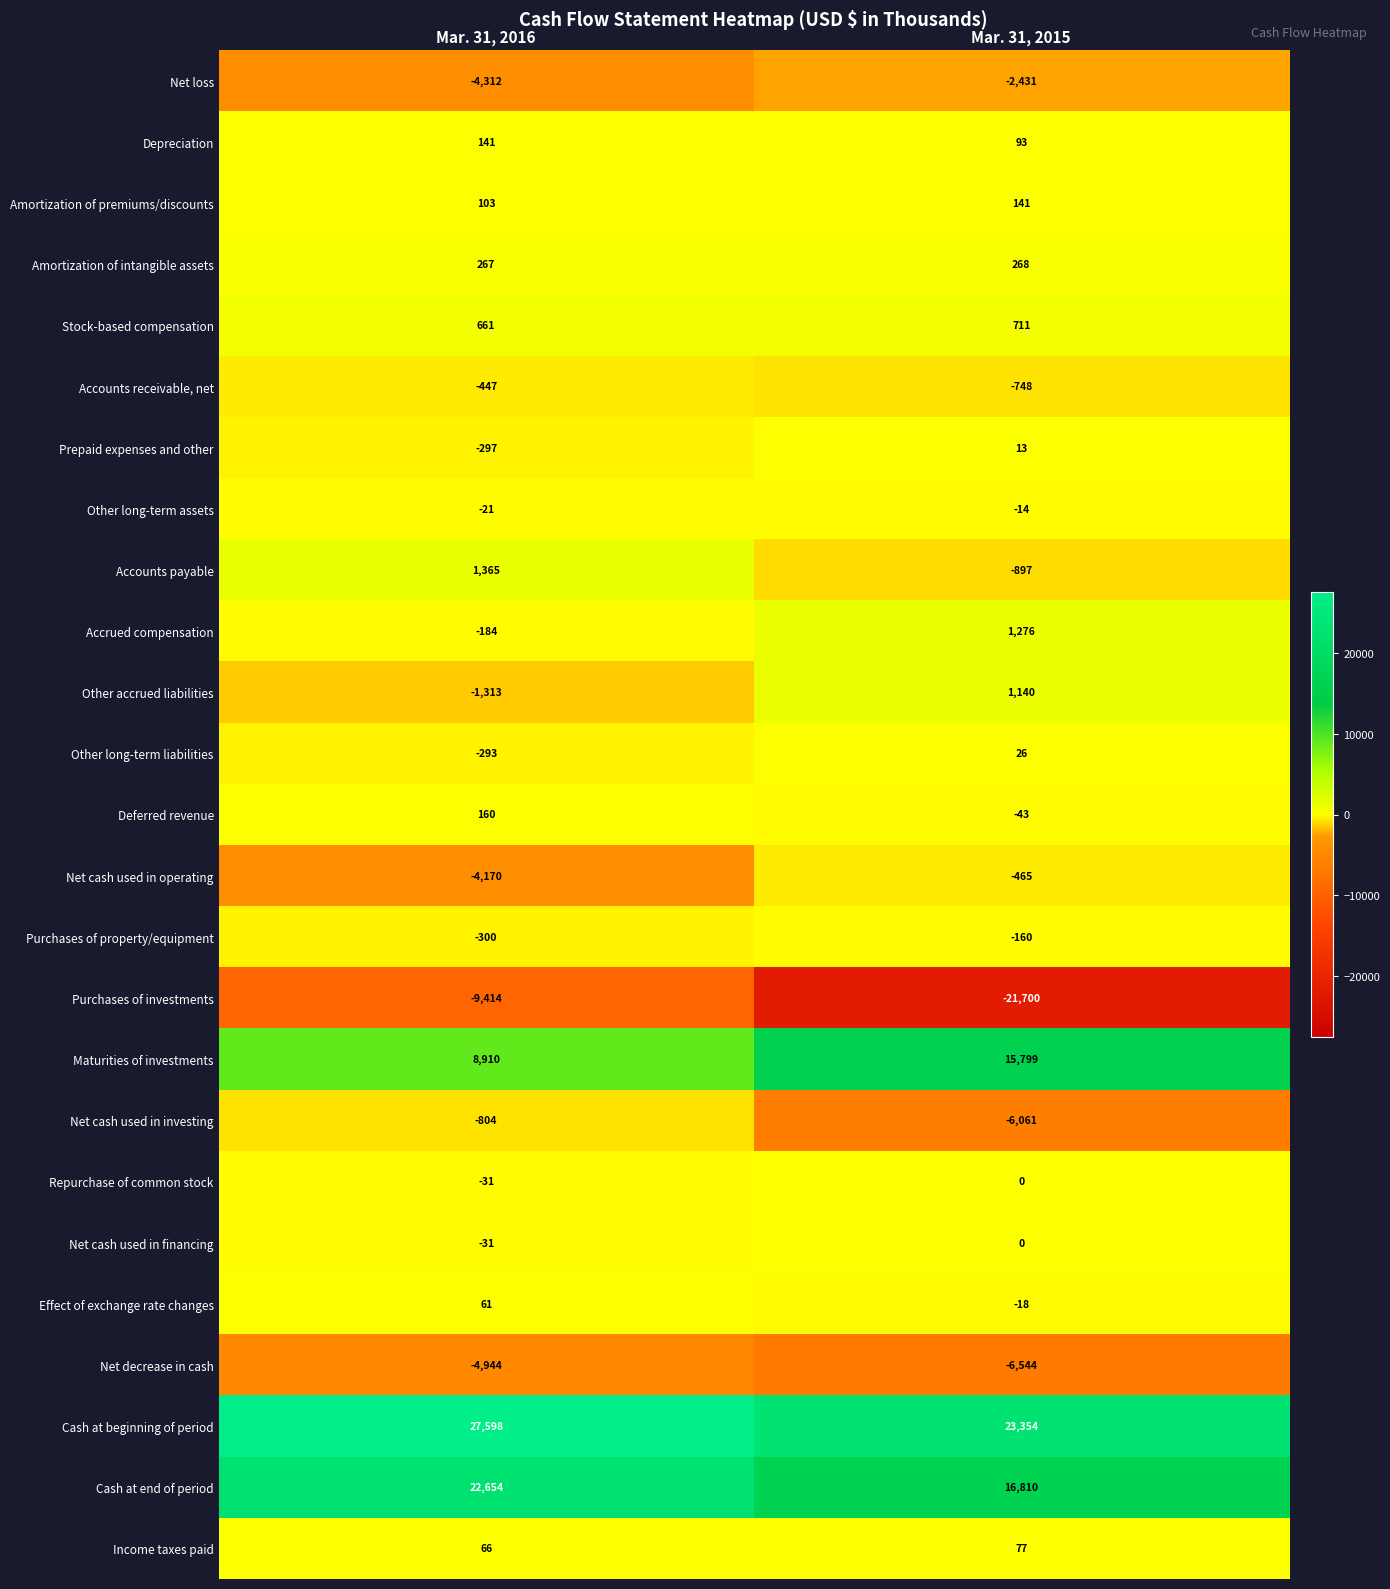

What is the smallest value displayed?

-21700